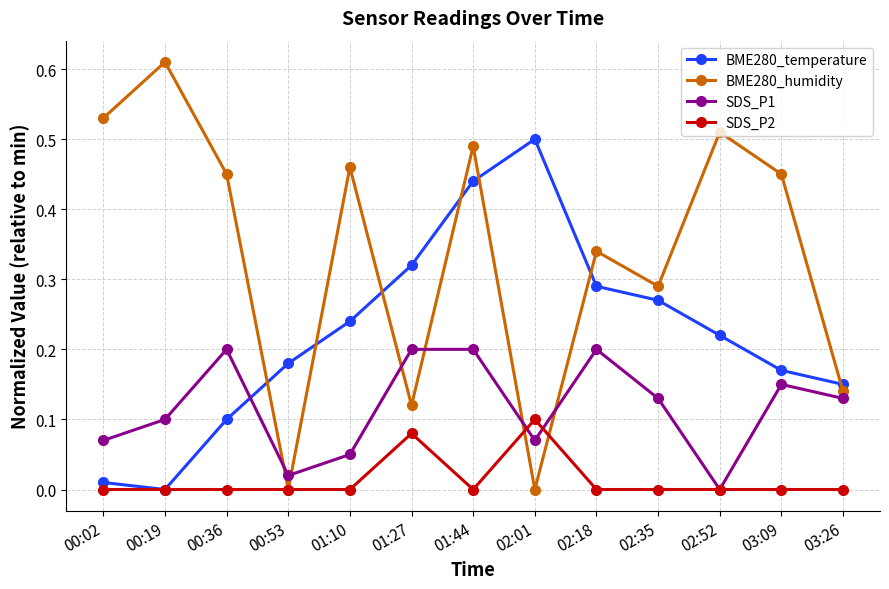

What is the label of the 1st point from the right?

03:26